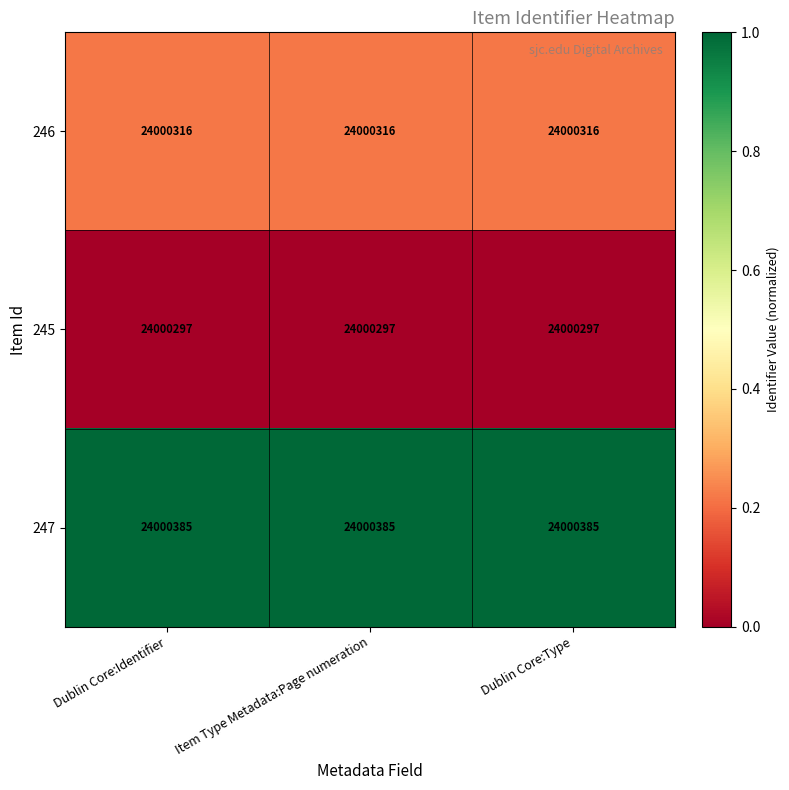

Read the 247 value at Dublin Core:Type.

24000385